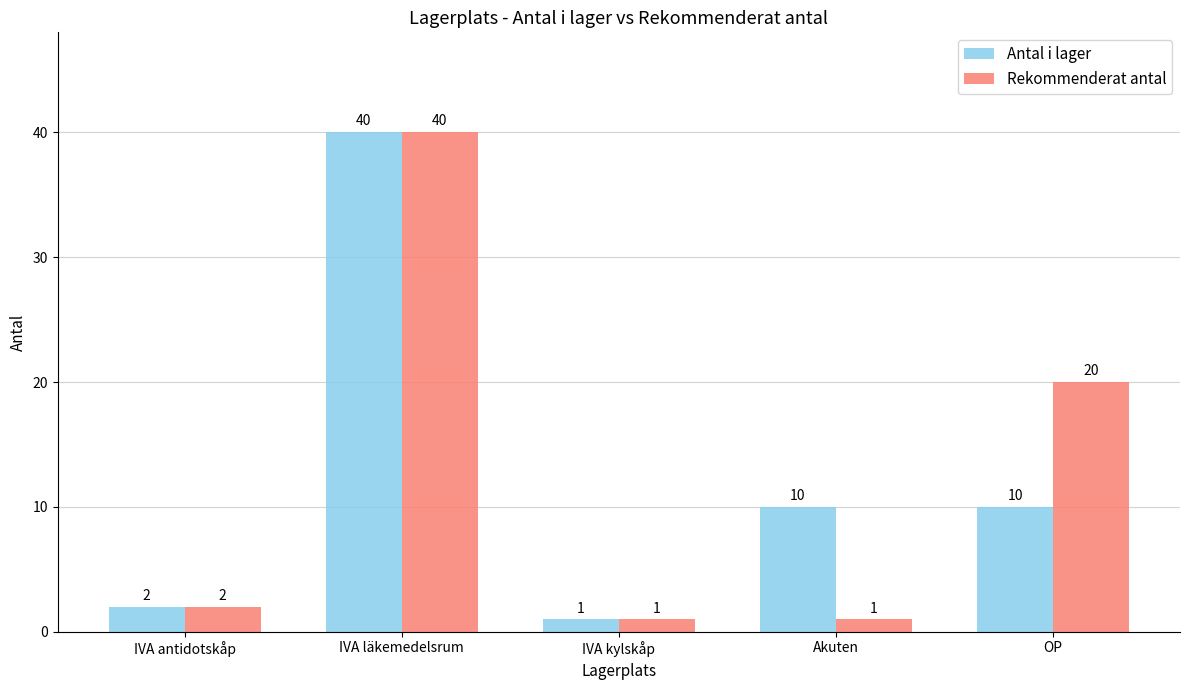

What is the sum of the Rekommenderat antal values at OP and Akuten?

21